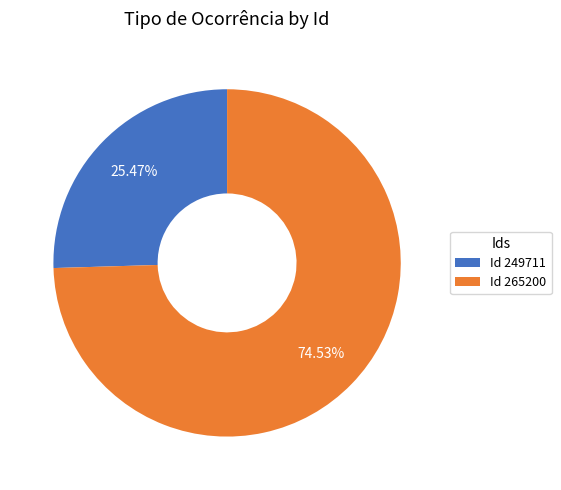

Which slice represents more than half of the pie?

Id 265200